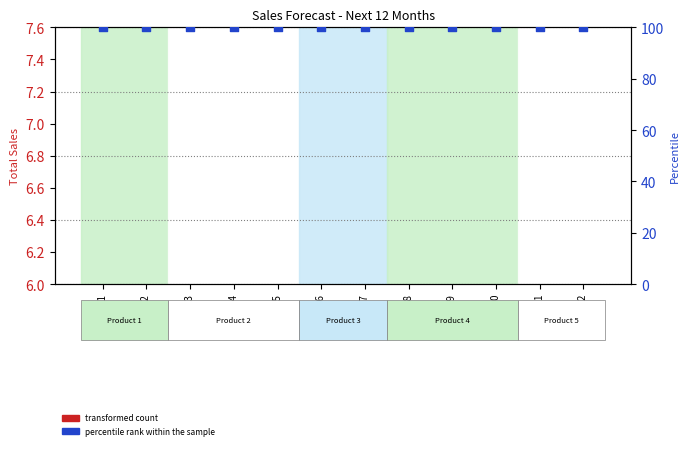

Which series has the largest total across all categories?

percentile rank within the sample